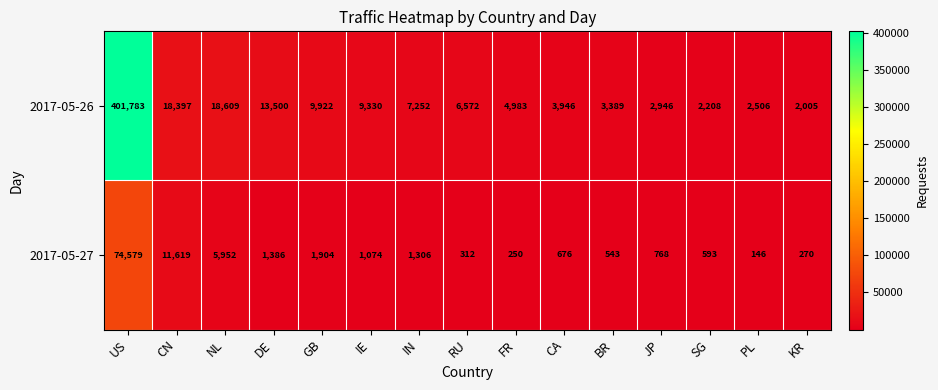

At which label is 2017-05-26 closest to 201894?

NL